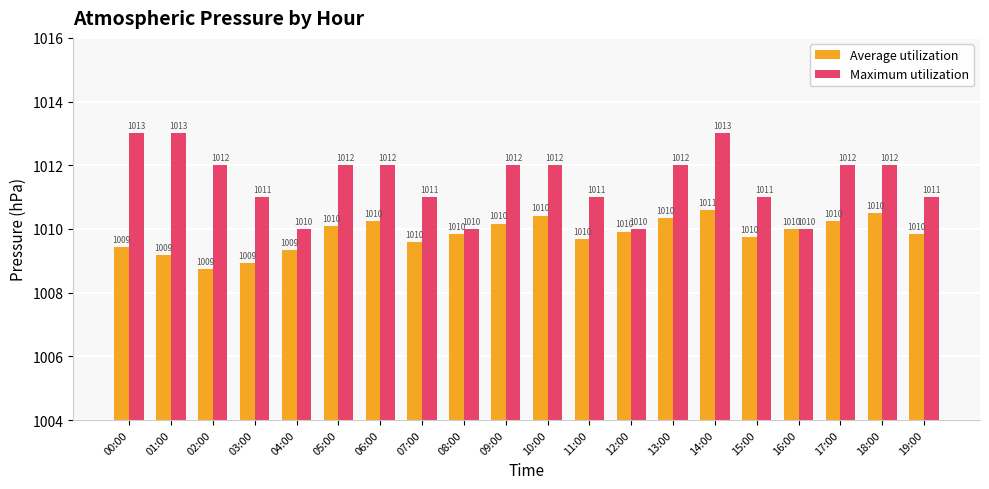

What is the sum of all Average utilization values?

20196.8